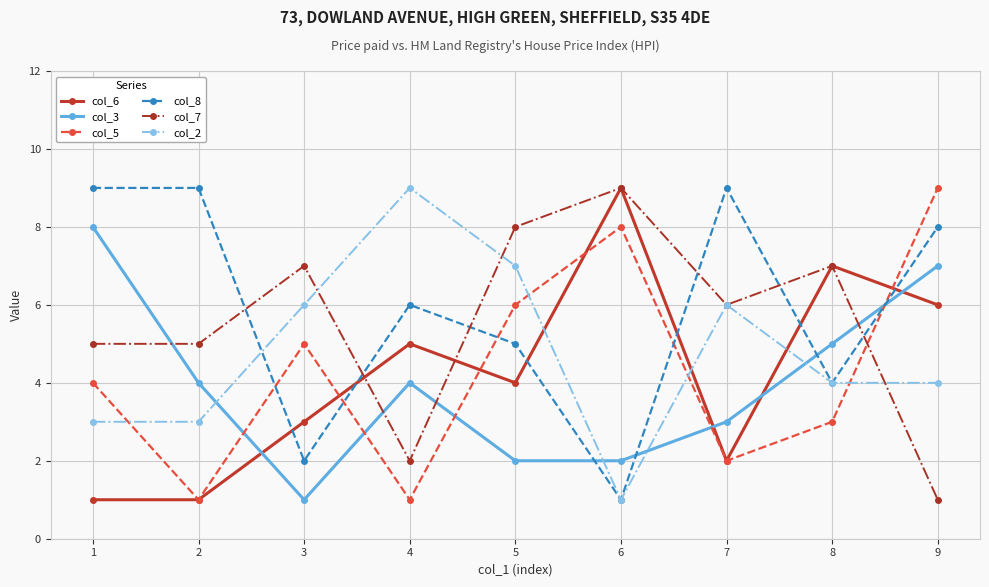

Between which two adjacent categories do col_3 and col_6 first intersect?

2 and 3